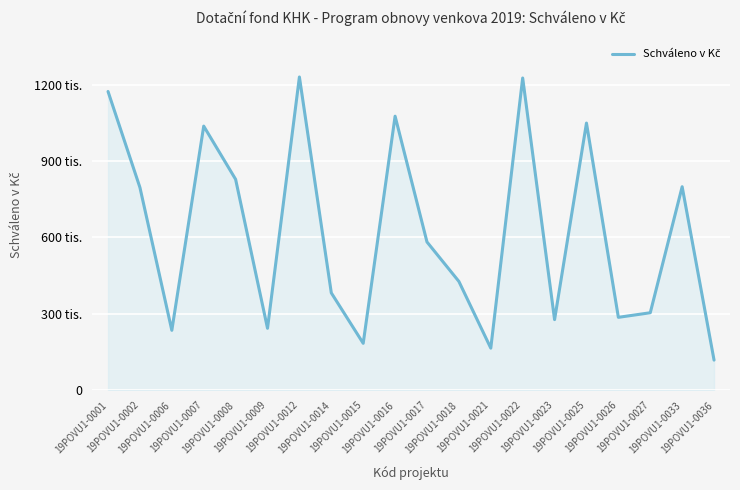

Which category has the highest value across all series?

19POVU1-0012